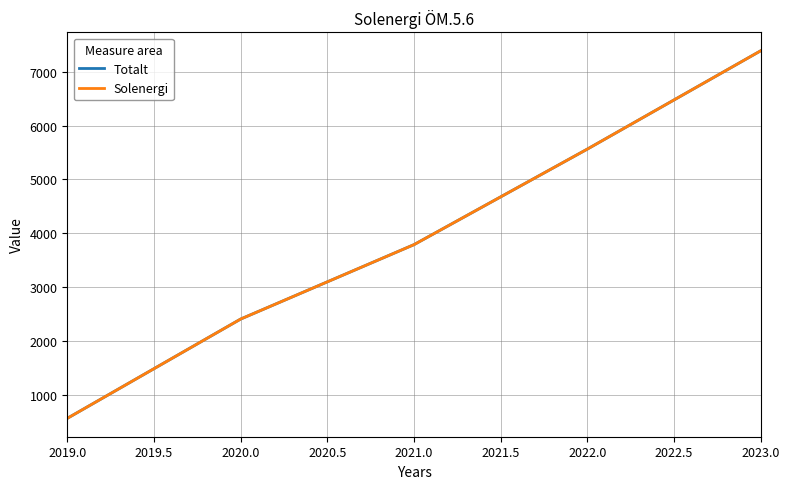

True or false: Totalt and Solenergi cross at least once.

False